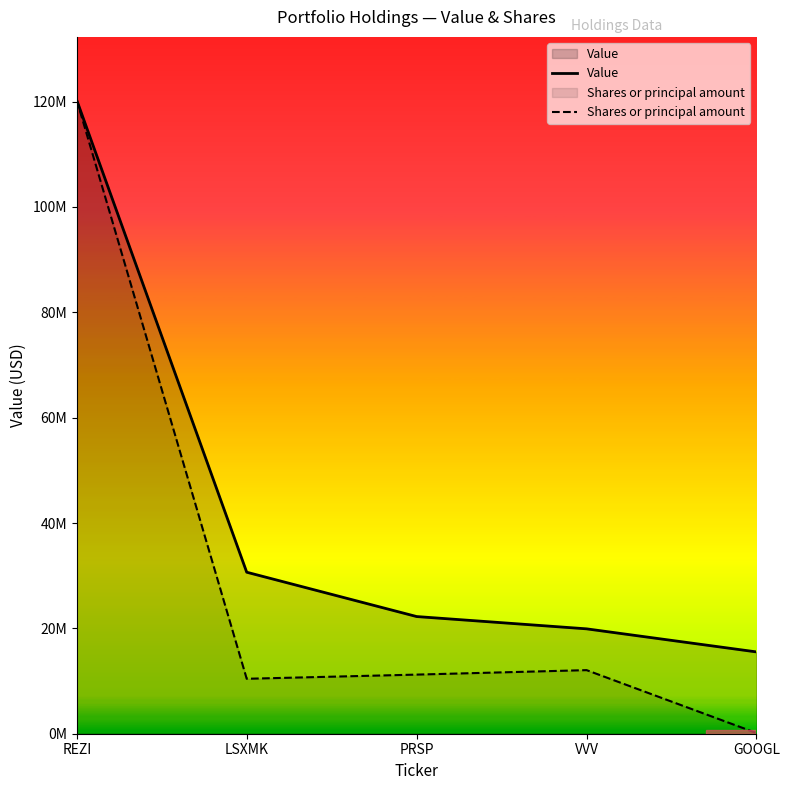

Does the chart display data point markers on the line(s)?

No